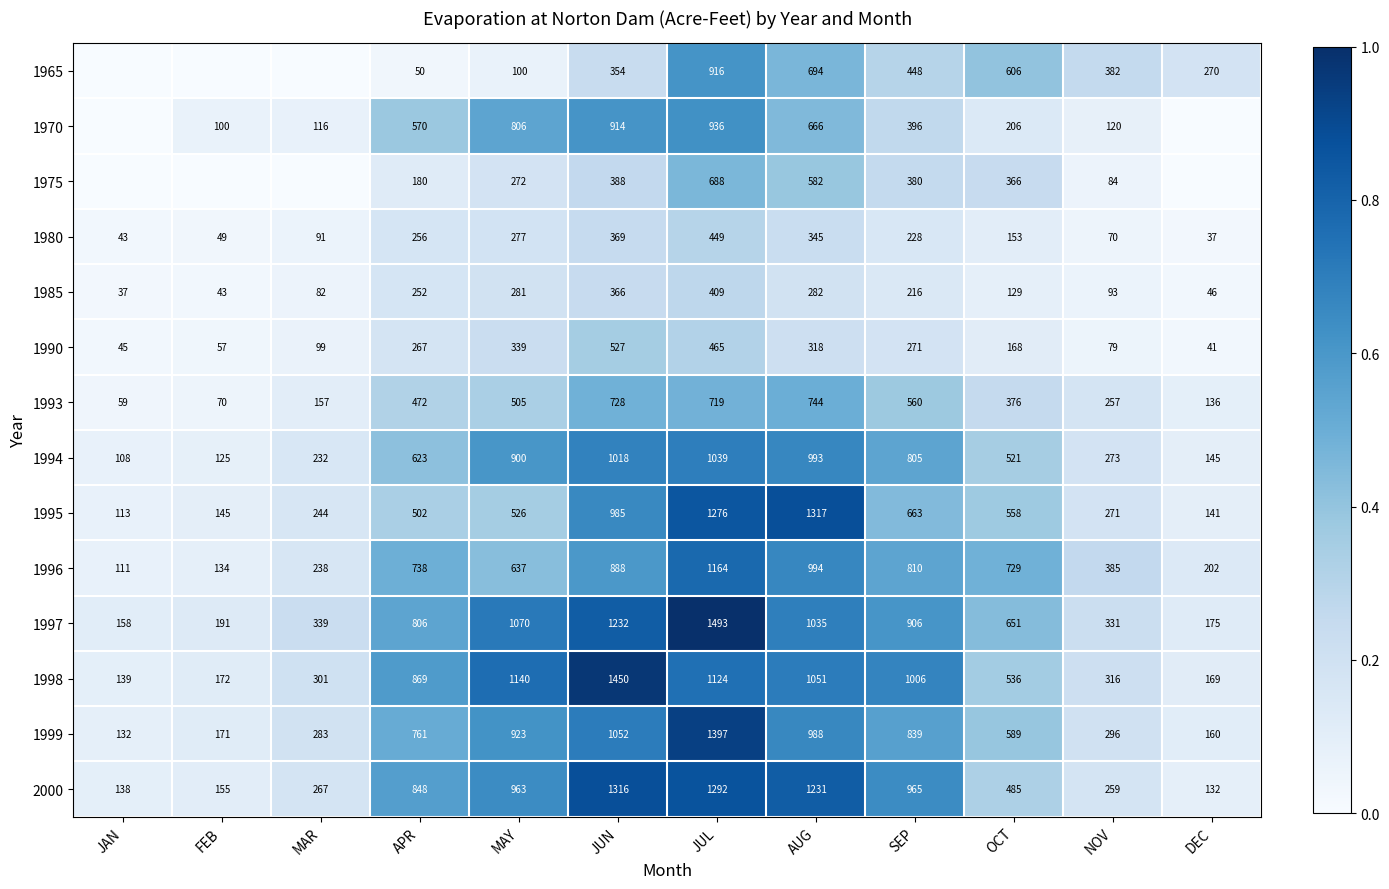

List the labels in order of 1996 value, largest first.

JUL, AUG, JUN, SEP, APR, OCT, MAY, NOV, MAR, DEC, FEB, JAN